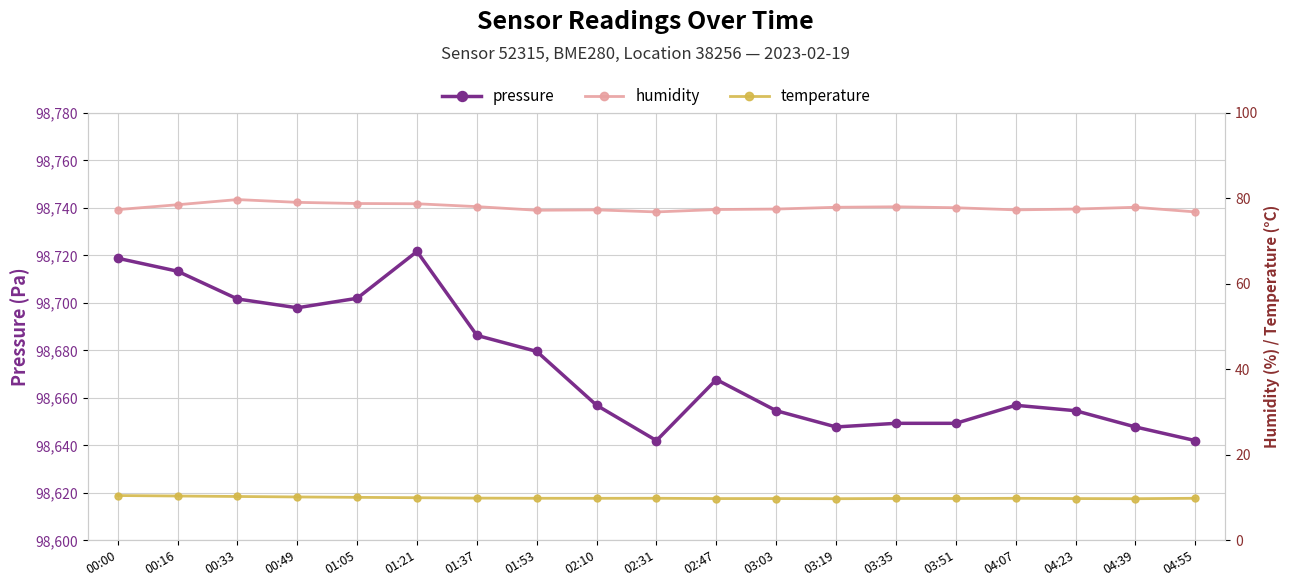

Which series has the largest total across all categories?

pressure